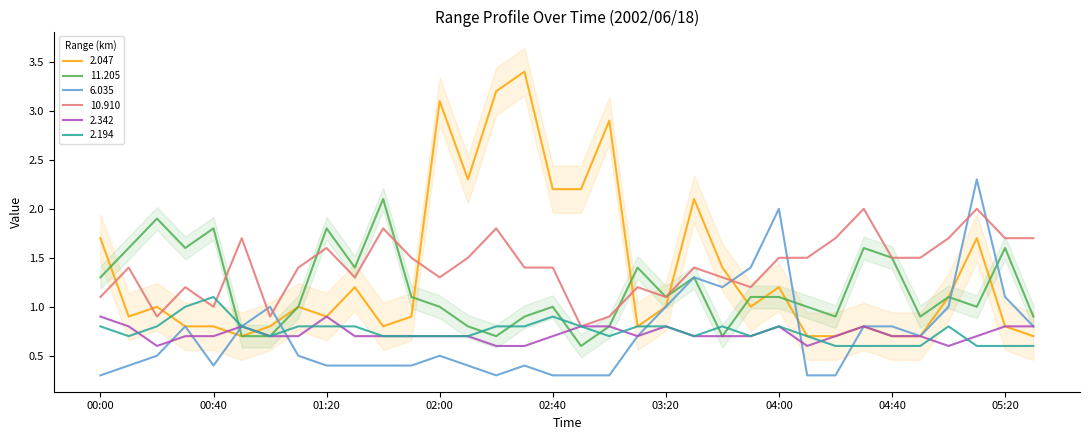

Between which two adjacent categories do 2.342 and 6.035 first intersect?

00:20 and 00:30